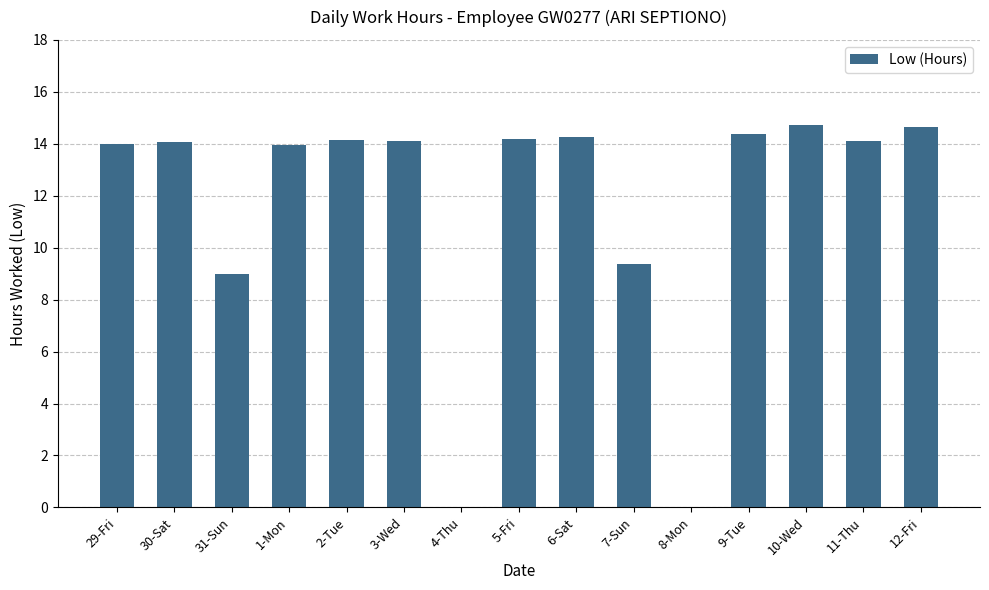

What is the change in value from 5-Fri to 9-Tue?

+0.2